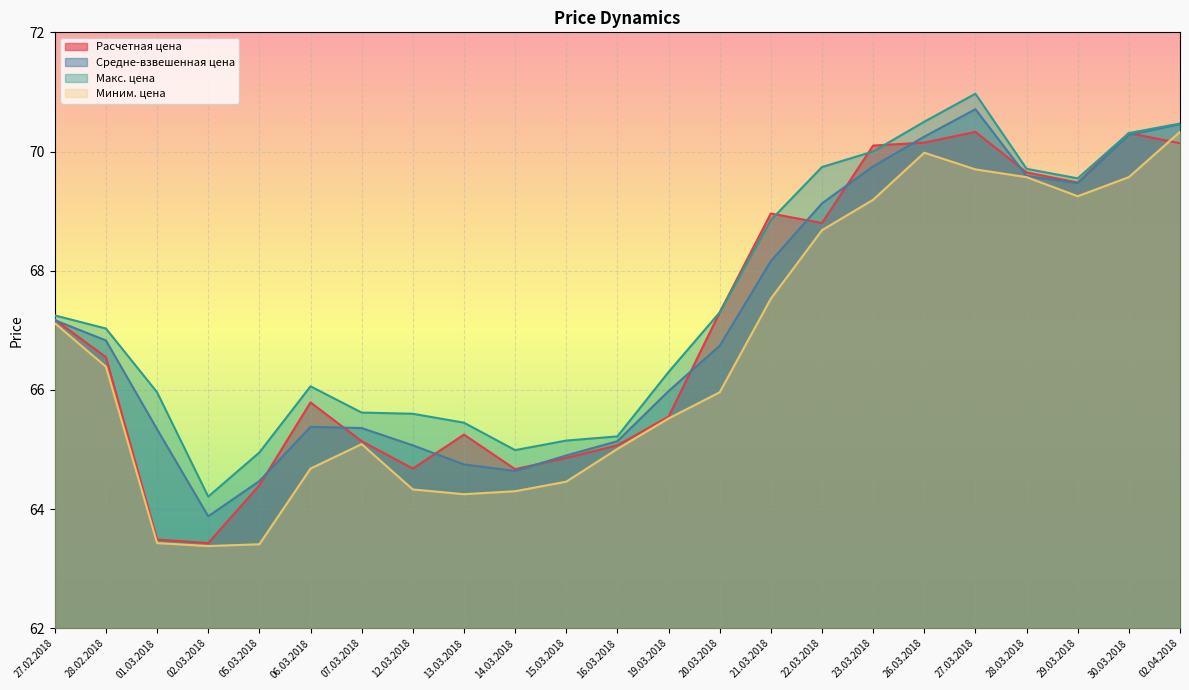

Read the Средне-взвешенная цена value at 07.03.2018.

65.4